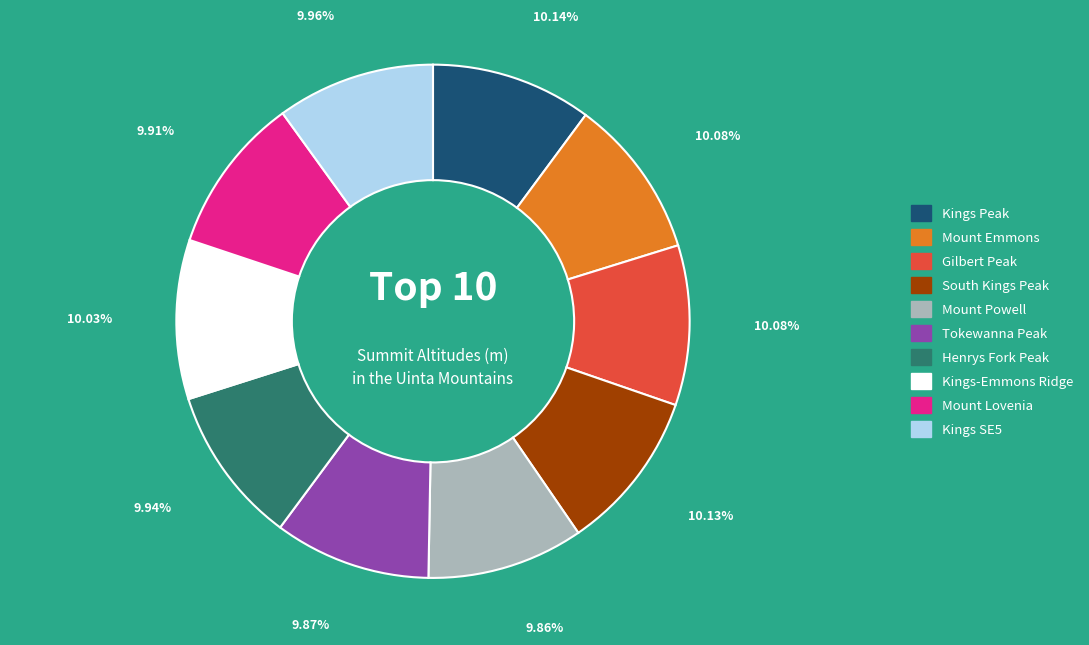

True or false: Kings SE5 accounts for 2% of the total.

False